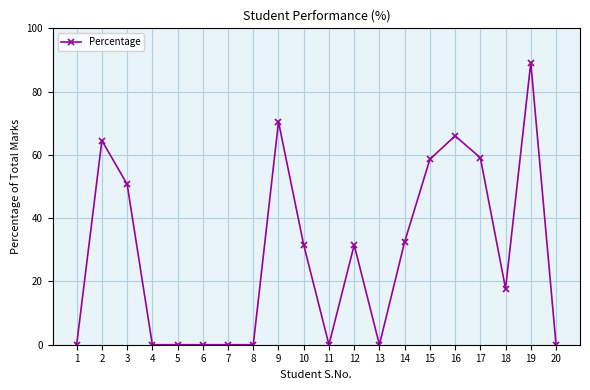

Where is the first local maximum?

2